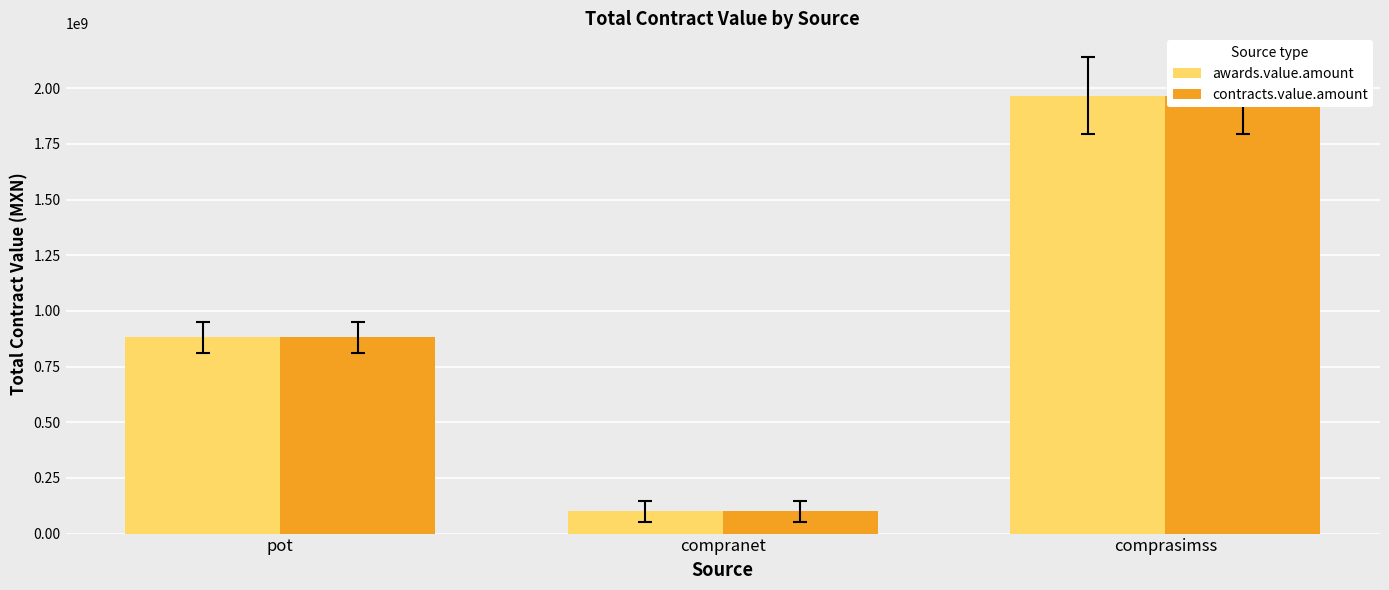

How many groups of bars are there?

3